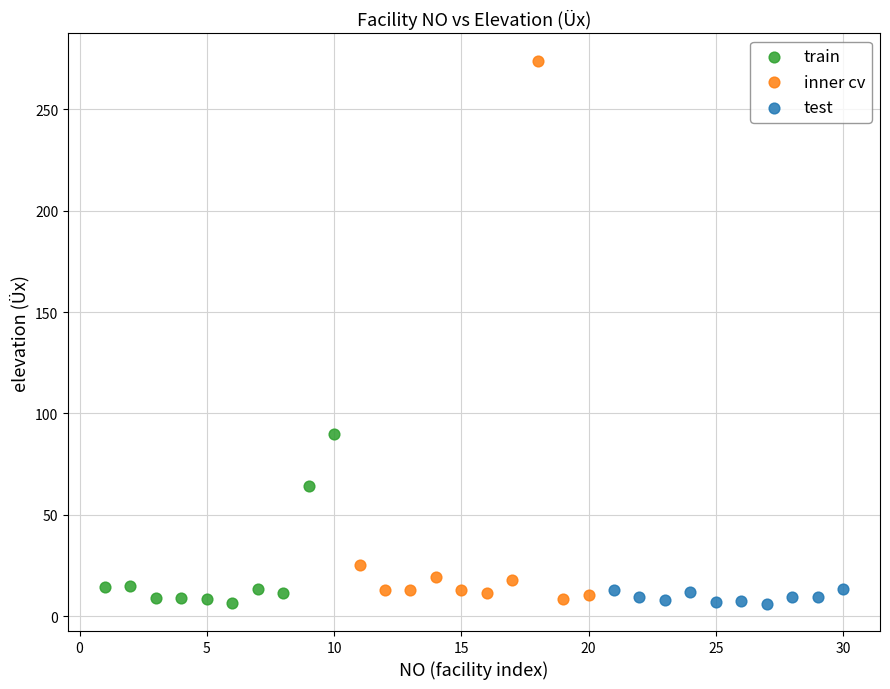

Which series reaches the maximum Y coordinate?

inner cv